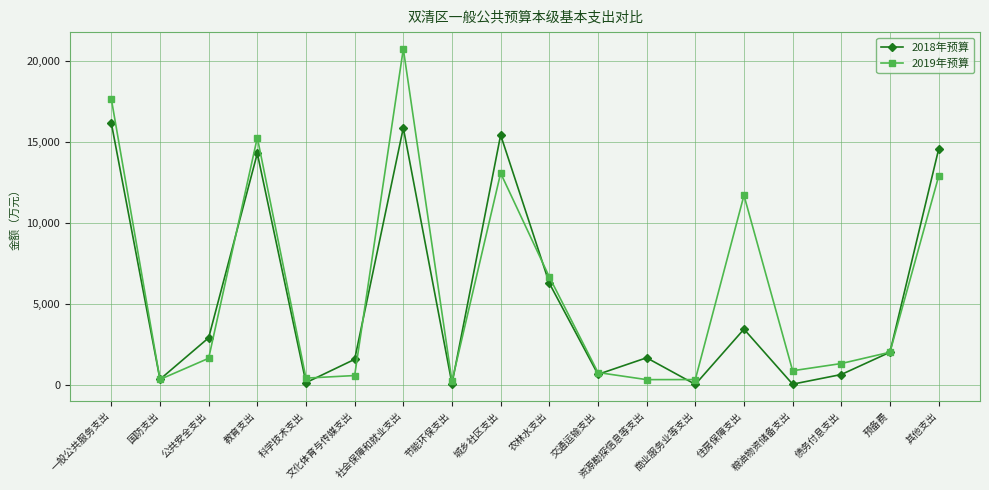

What are all the series names shown in the legend?

2018年预算, 2019年预算